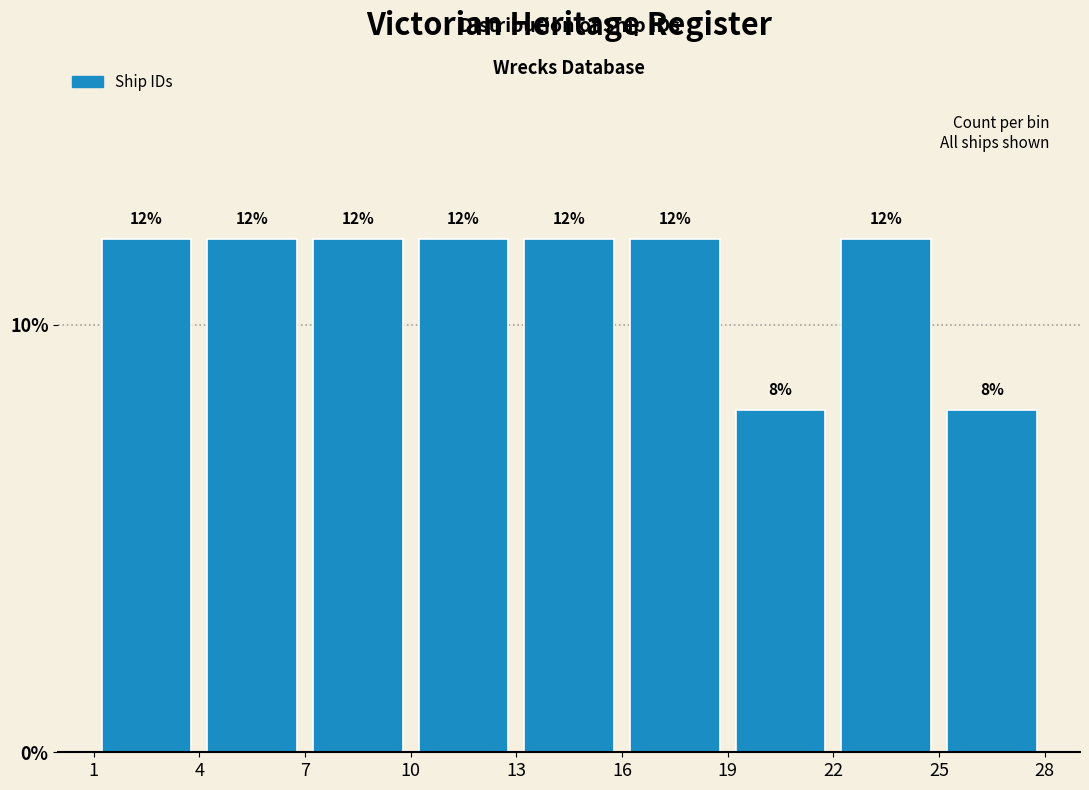

What is the height of the bar covering 7 to 10 on the x-axis?

12